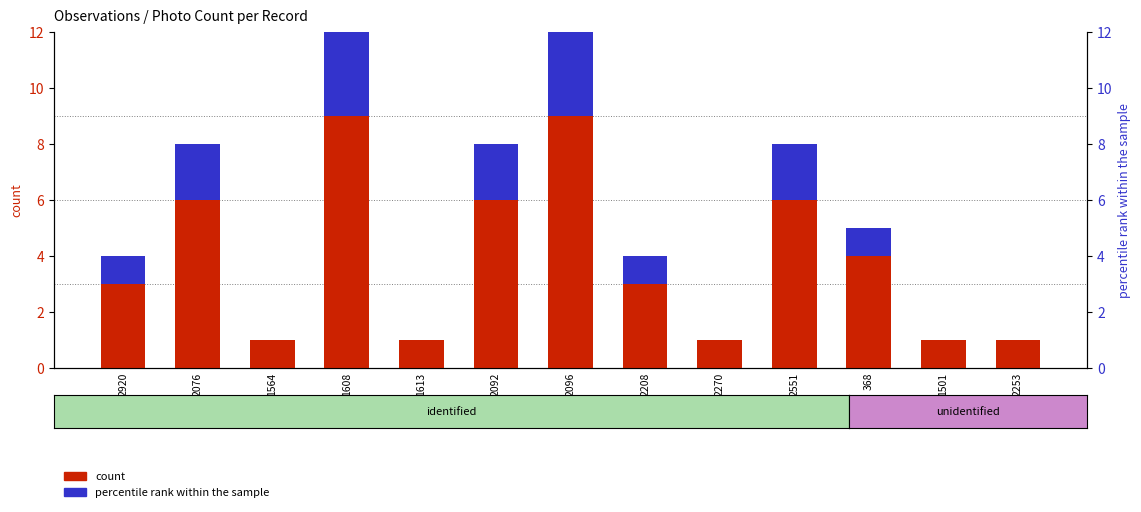

Is it true that count equals 1 at 2253?

False